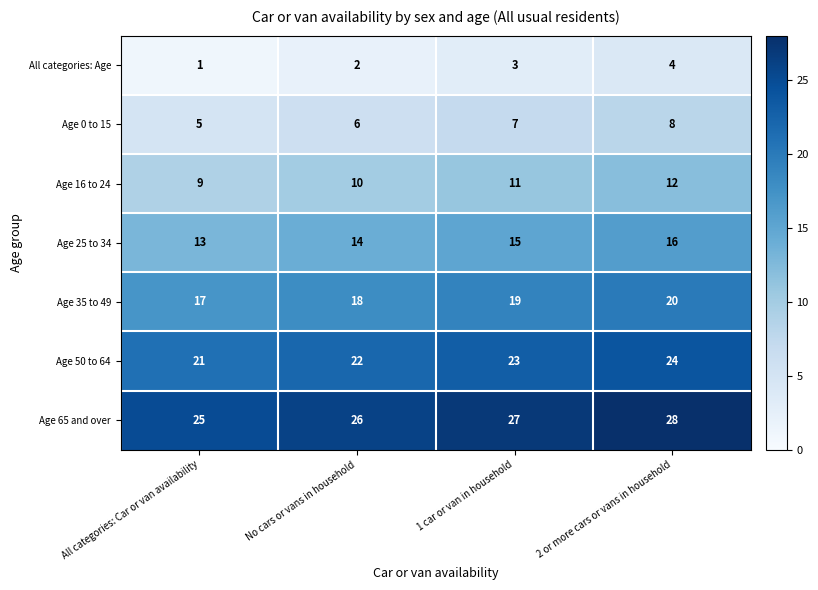

Reading left to right, list all the values displayed in this chart.

All categories: Age: 1	2	3	4
Age 0 to 15: 5	6	7	8
Age 16 to 24: 9	10	11	12
Age 25 to 34: 13	14	15	16
Age 35 to 49: 17	18	19	20
Age 50 to 64: 21	22	23	24
Age 65 and over: 25	26	27	28